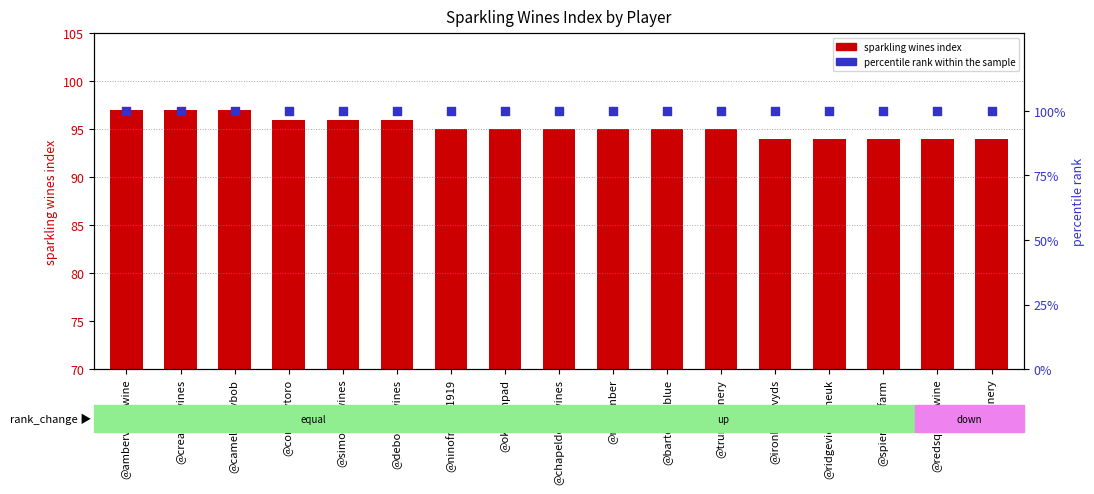

What is the total value across all series at @ambervalleywine?

197